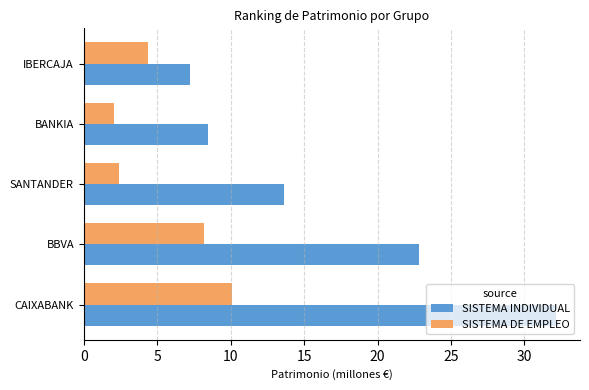

List the series in order of their overall mean, lowest first.

SISTEMA DE EMPLEO, SISTEMA INDIVIDUAL